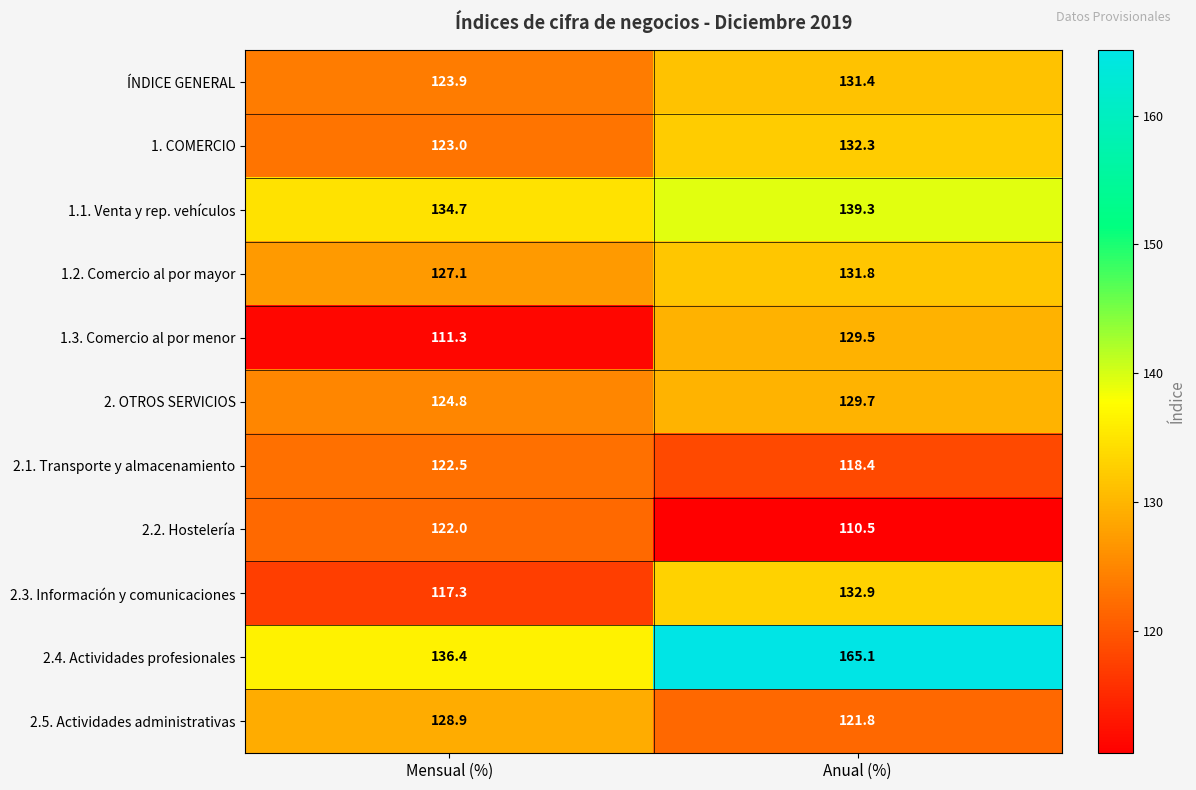

Reading right to left, transcribe all the data shown in this chart.

ÍNDICE GENERAL: Anual (%)=131.4	Mensual (%)=123.9
1. COMERCIO: Anual (%)=132.3	Mensual (%)=123.0
1.1. Venta y rep. vehículos: Anual (%)=139.3	Mensual (%)=134.7
1.2. Comercio al por mayor: Anual (%)=131.8	Mensual (%)=127.1
1.3. Comercio al por menor: Anual (%)=129.5	Mensual (%)=111.3
2. OTROS SERVICIOS: Anual (%)=129.7	Mensual (%)=124.8
2.1. Transporte y almacenamiento: Anual (%)=118.4	Mensual (%)=122.5
2.2. Hostelería: Anual (%)=110.5	Mensual (%)=122.0
2.3. Información y comunicaciones: Anual (%)=132.9	Mensual (%)=117.3
2.4. Actividades profesionales: Anual (%)=165.1	Mensual (%)=136.4
2.5. Actividades administrativas: Anual (%)=121.8	Mensual (%)=128.9